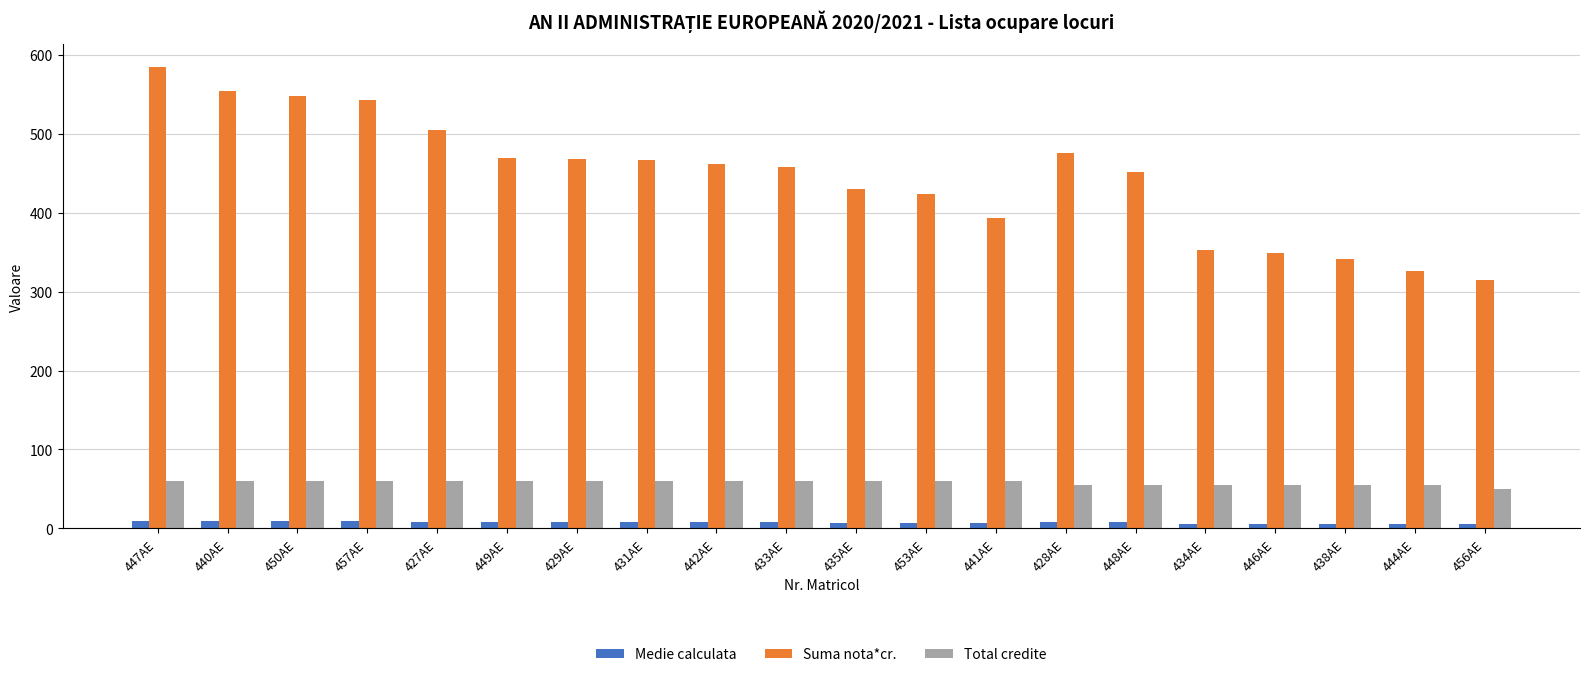

What is the minimum value for Suma nota*cr.?

315.0